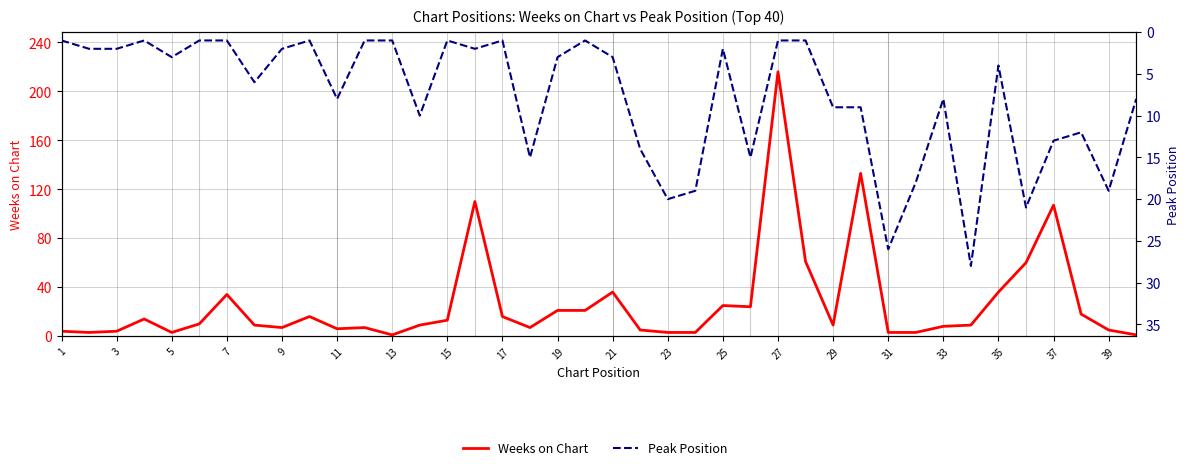

What is the smallest value displayed?

1